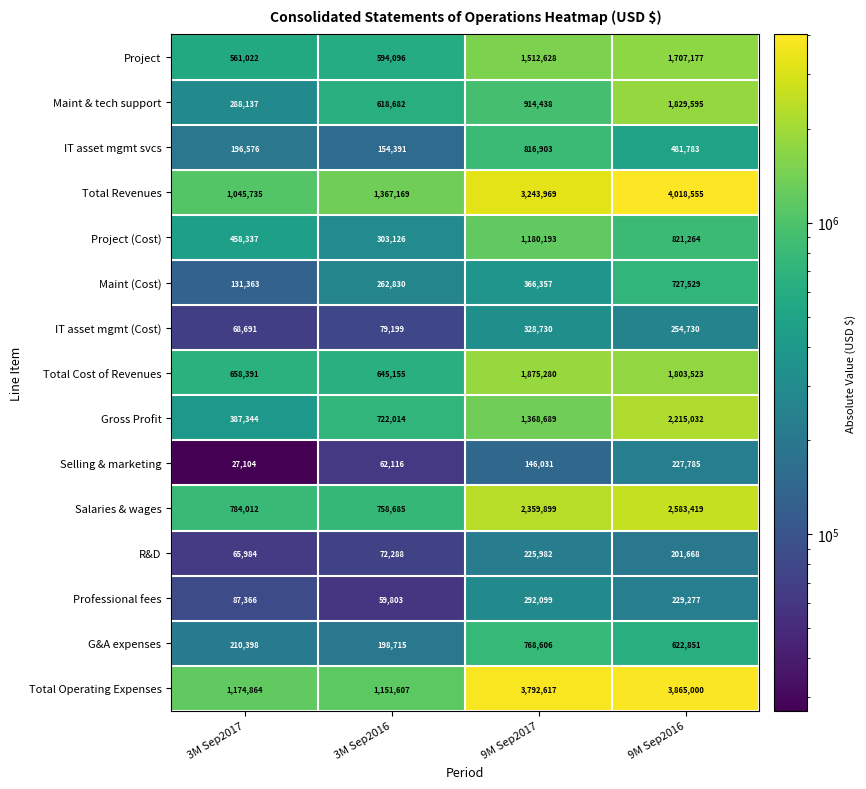

Which series has the largest total across all categories?

Total Operating Expenses